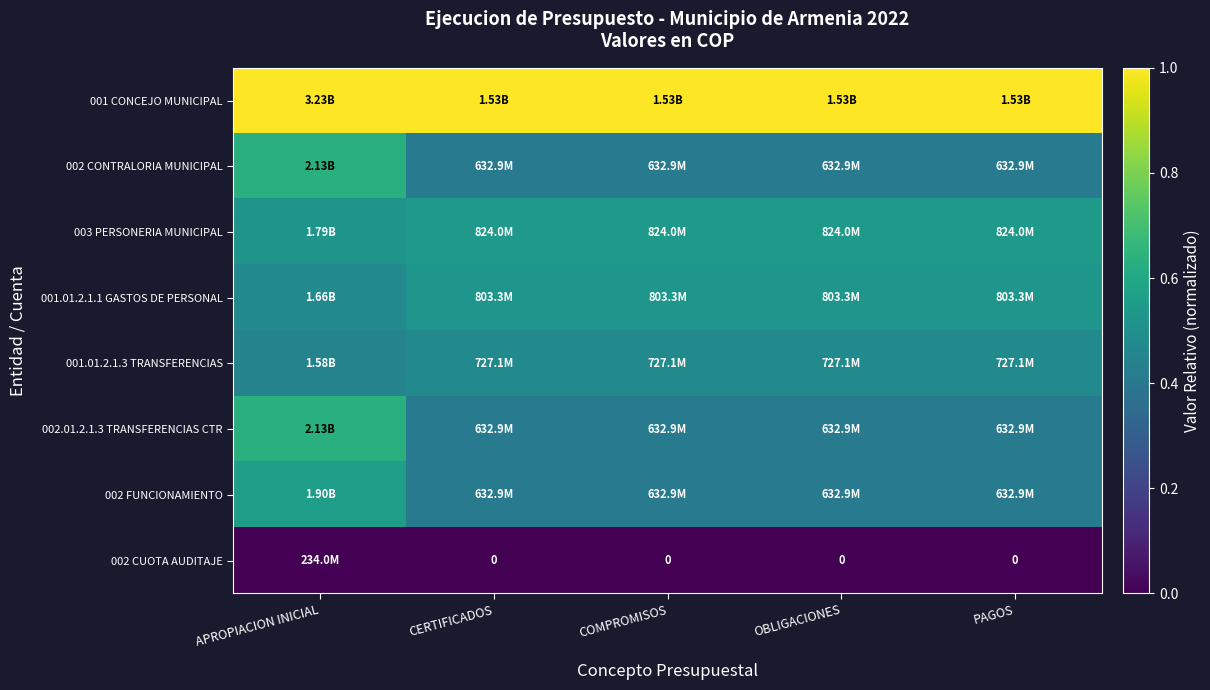

Which category has the highest value in the 002.01.2.1.3 TRANSFERENCIAS CTR series?

APROPIACION INICIAL